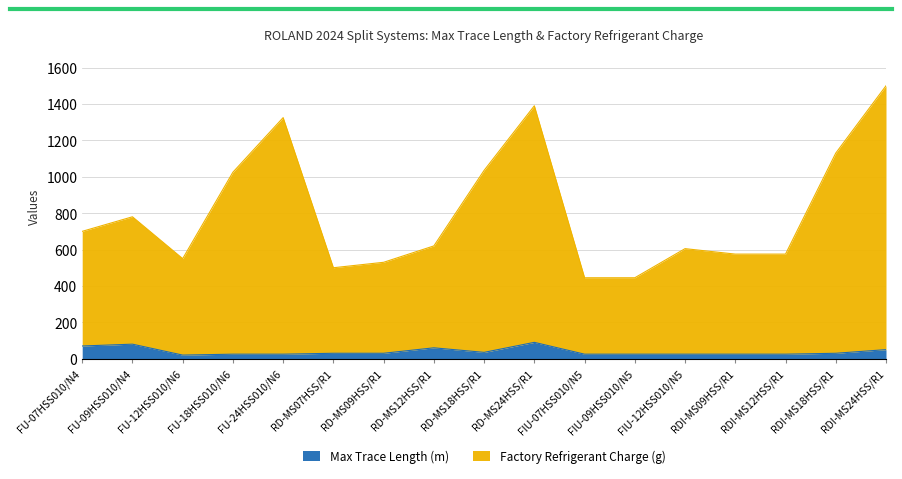

What is the lowest value of the Factory Refrigerant Charge (g) series?

445